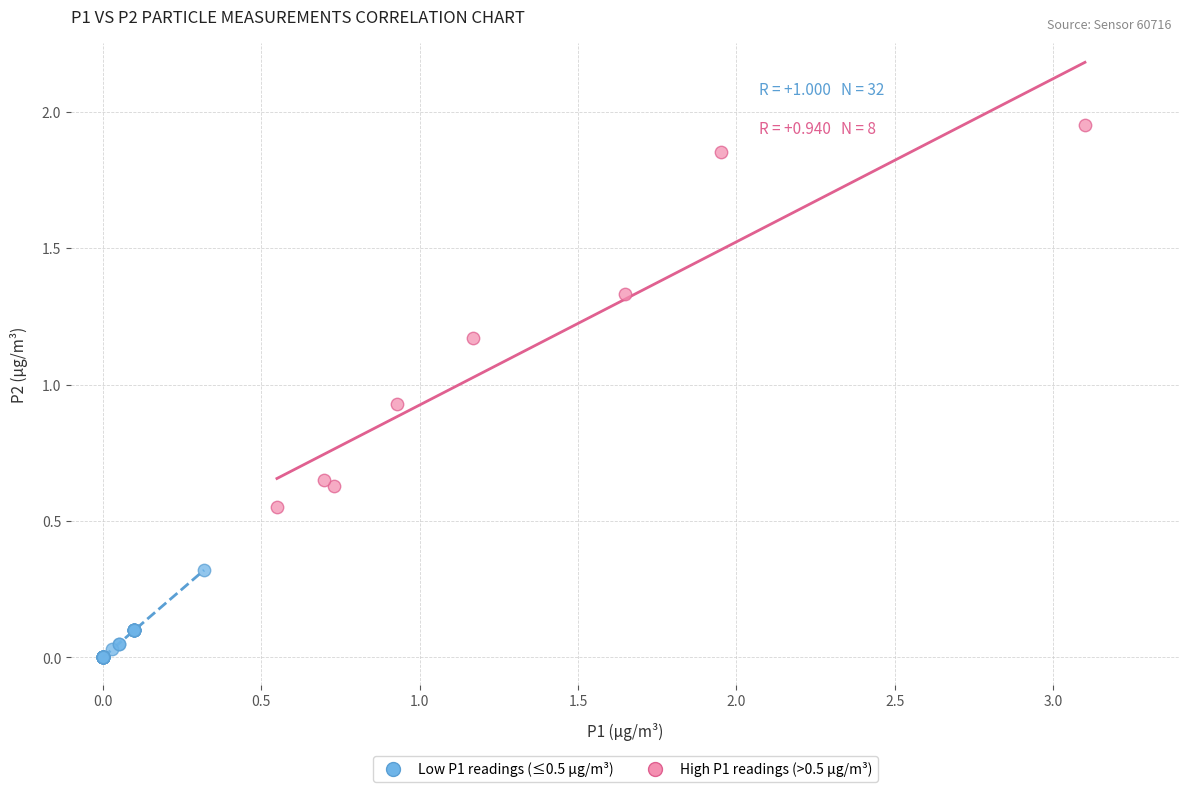

Which series has the widest spread of Y values?

High P1 readings (>0.5 μg/m³)